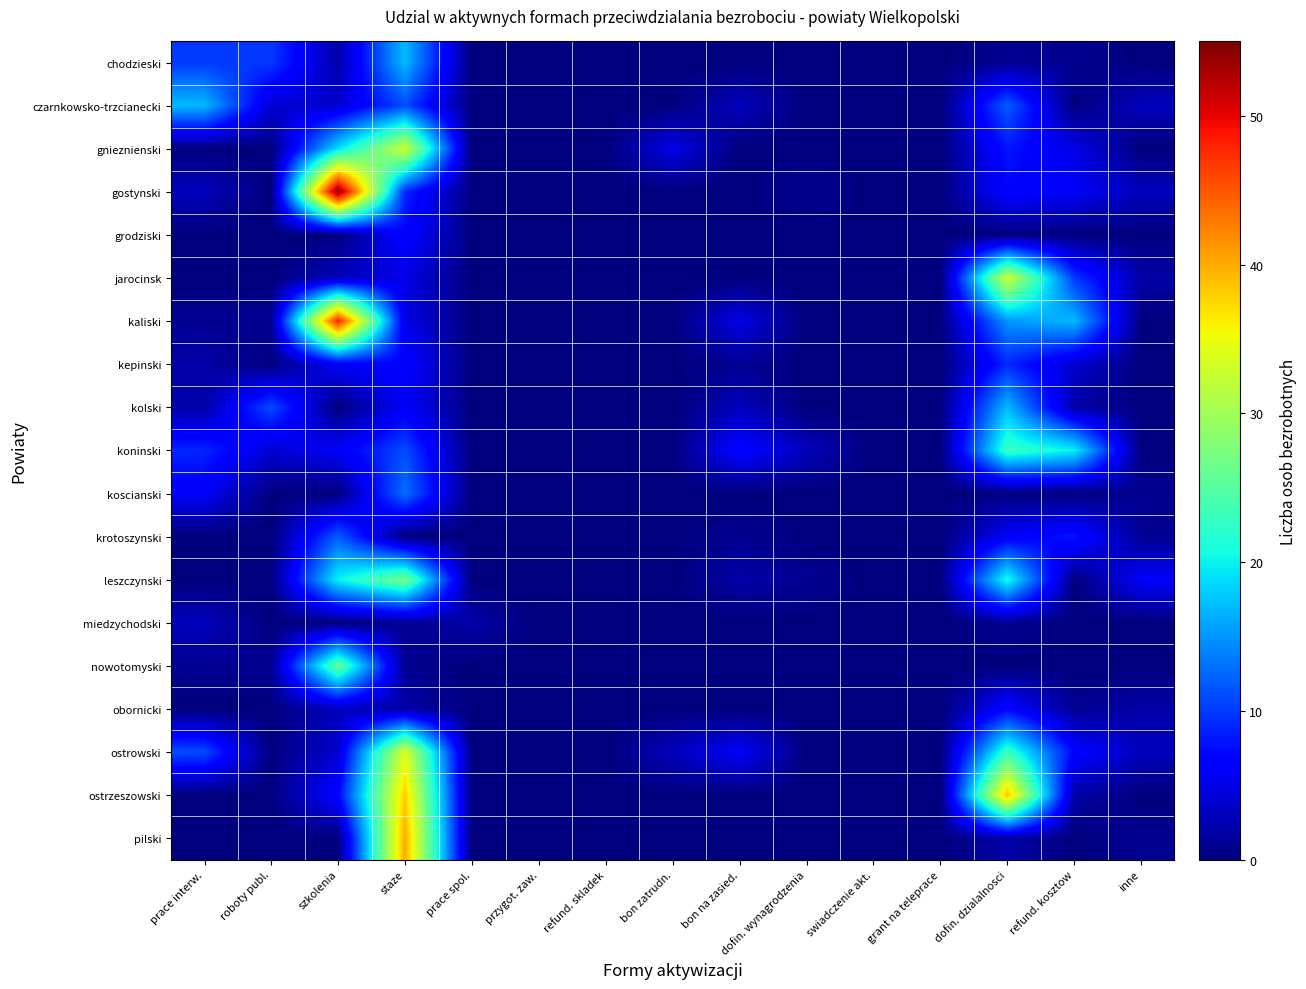

At how many categories does at least one series exceed 8?

6